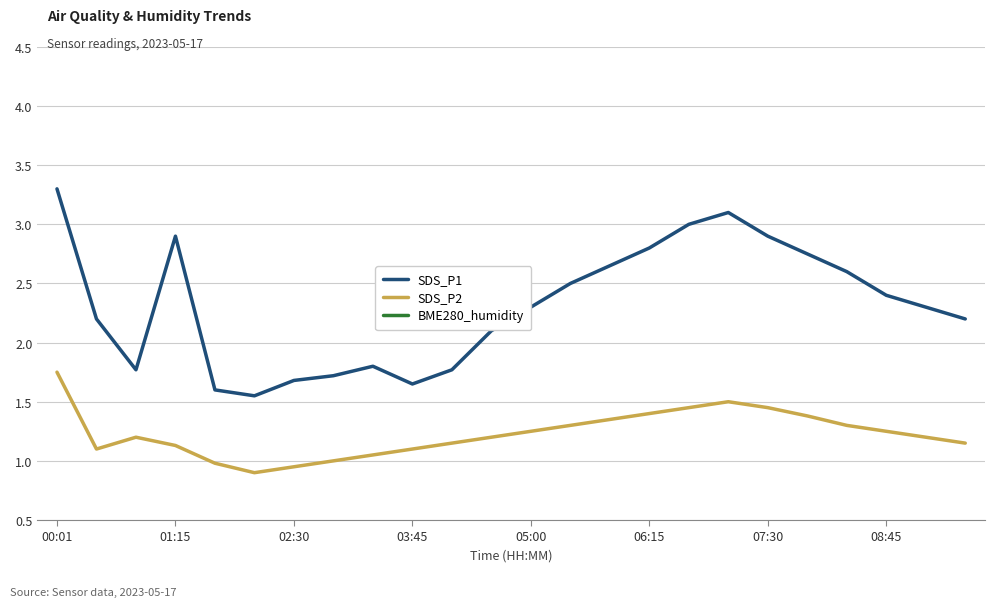

Reading right to left, extract all data points from this chart.

SDS_P1: 2.2	2.3	2.4	2.6	2.8	2.9	3.1	3.0	2.8	2.6	2.5	2.3	2.1	1.8	1.6	1.8	1.7	1.7	1.6	1.6	2.9	1.8	2.2	3.3
SDS_P2: 1.1	1.2	1.2	1.3	1.4	1.4	1.5	1.4	1.4	1.4	1.3	1.2	1.2	1.1	1.1	1.1	1.0	0.9	0.9	1.0	1.1	1.2	1.1	1.8
BME280_humidity: 40.3	40.2	40.2	40.1	40.1	40.1	40.1	40.2	40.2	40.3	40.4	40.5	40.4	40.4	40.3	40.2	40.2	40.1	40.1	40.0	40.1	40.2	40.5	40.7